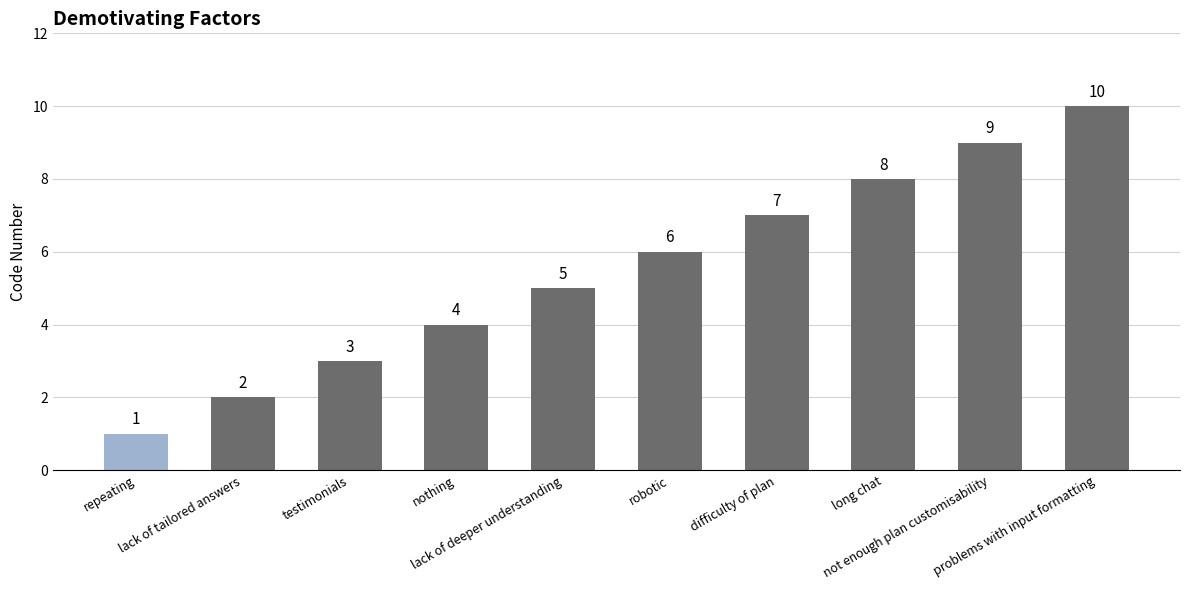

What is the minimum value shown in the chart?

1